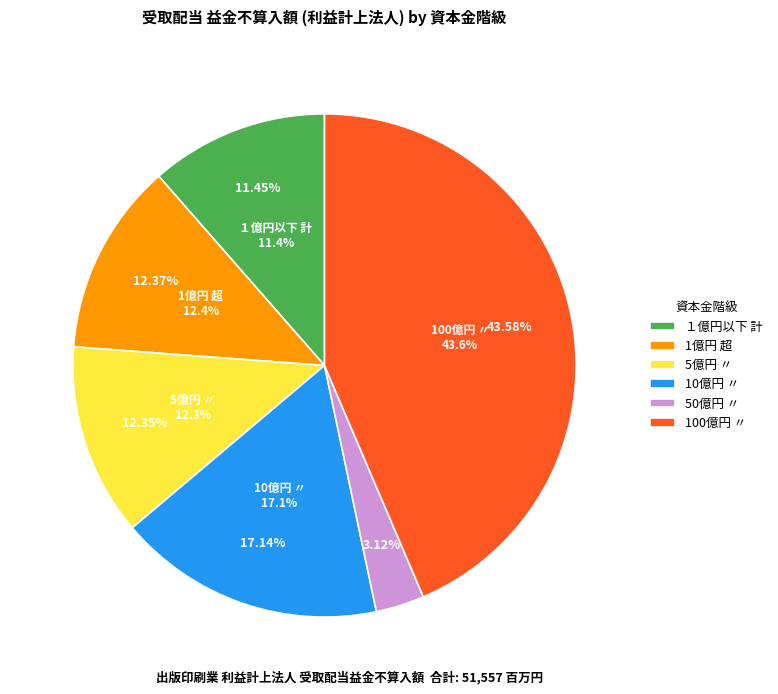

To the nearest percent, what is the average slice percentage?

17%